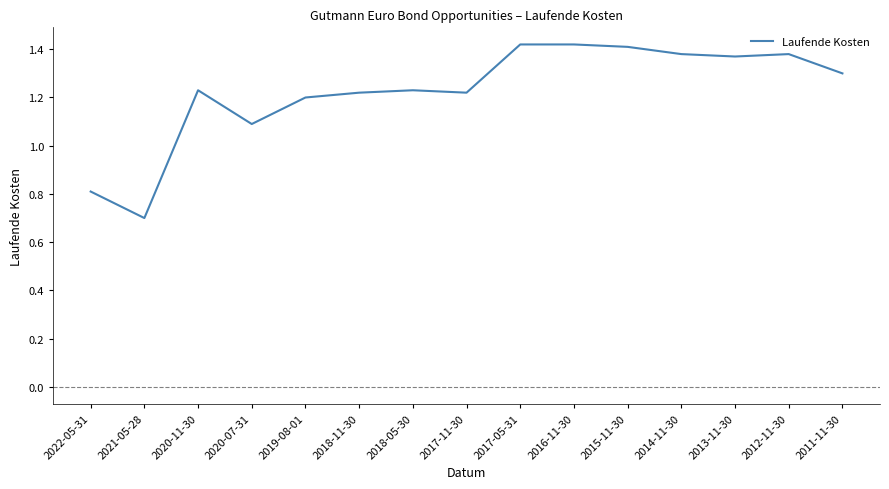

Which has a higher value, 2017-05-31 or 2013-11-30?

2017-05-31